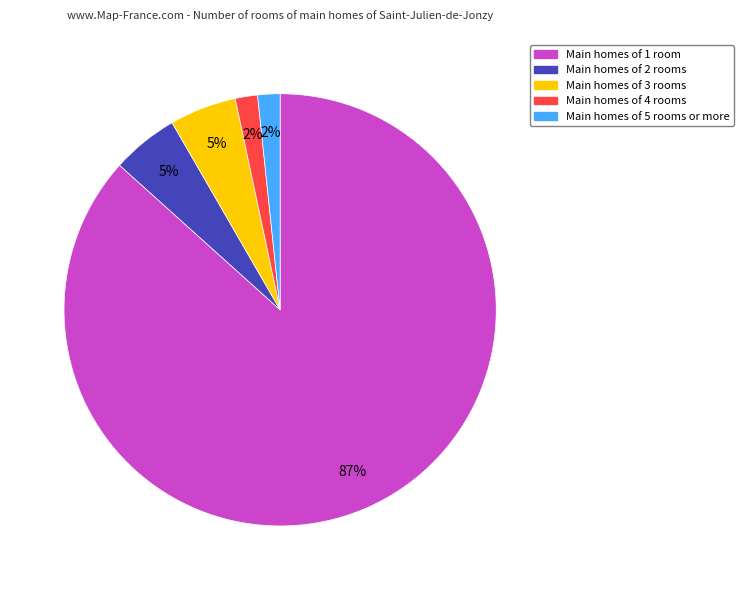

To the nearest percent, what is the average slice percentage?

20%